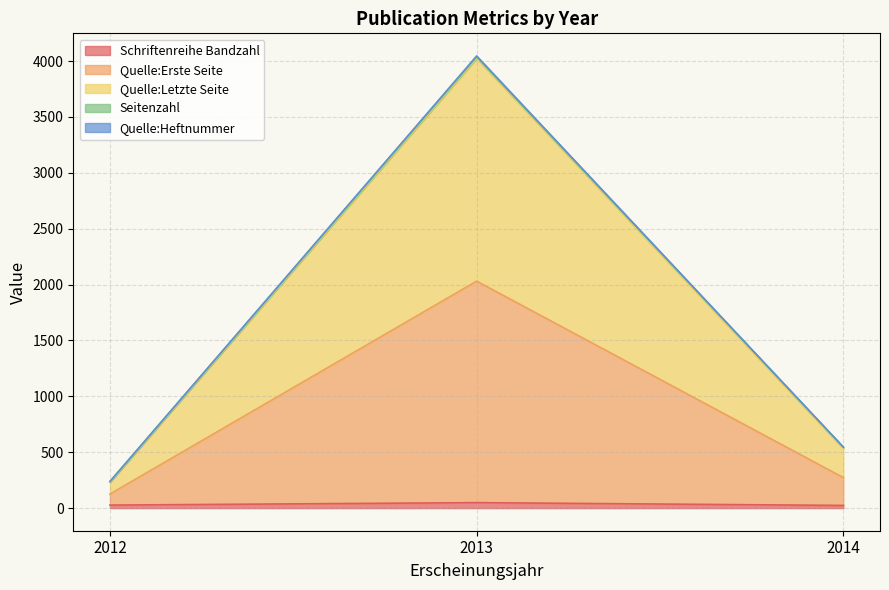

The Schriftenreihe Bandzahl series shows 27 at 2012. True or false?

True